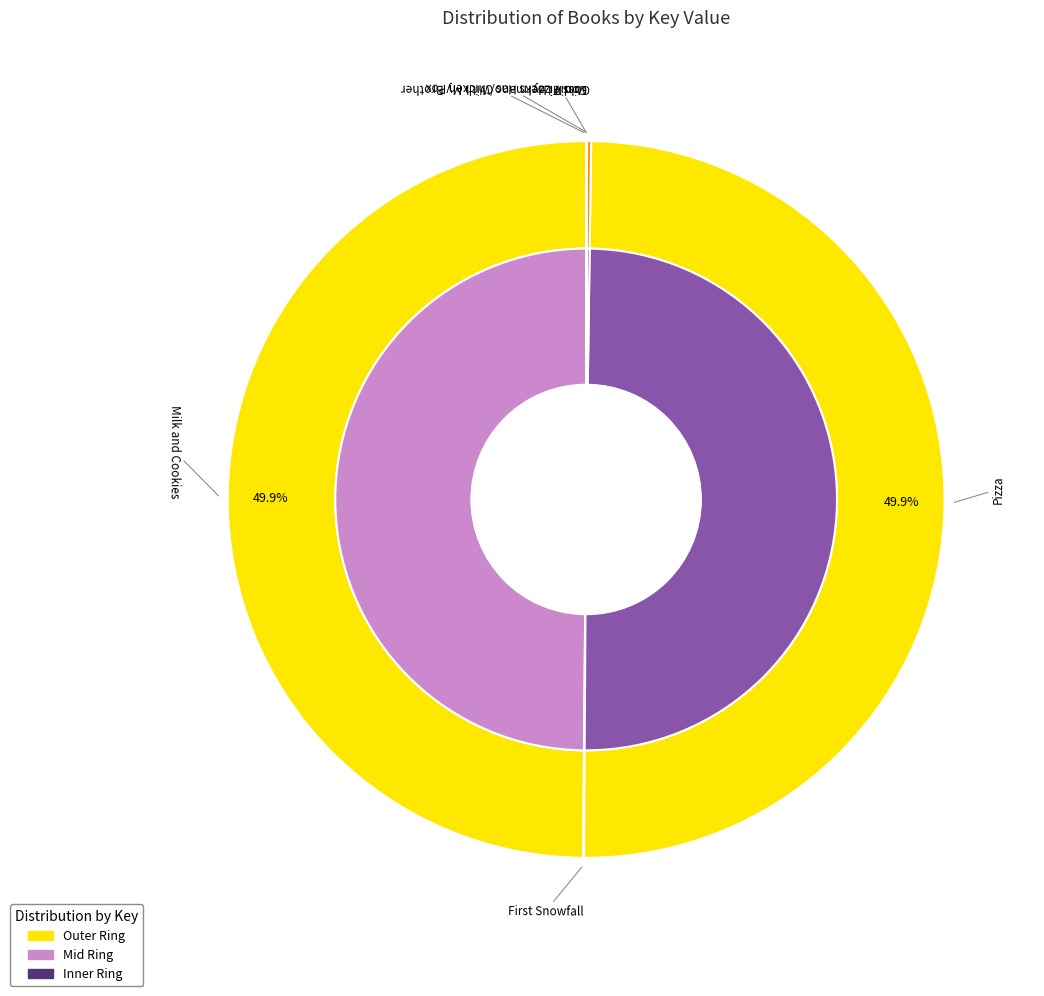

True or false: Milk and Cookies accounts for 50% of the total.

True